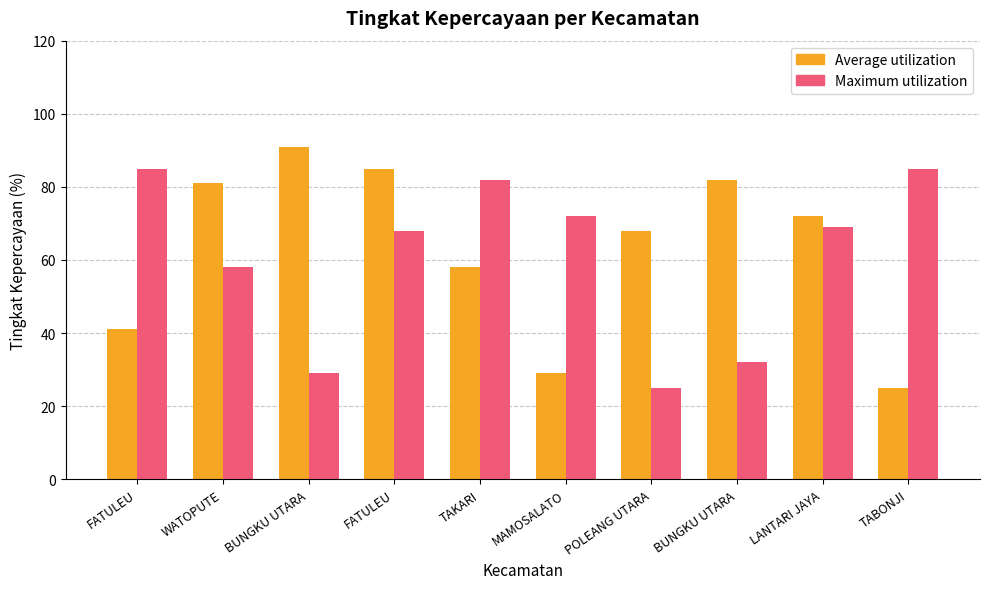

True or false: Maximum utilization has a value of 85 at FATULEU.

True